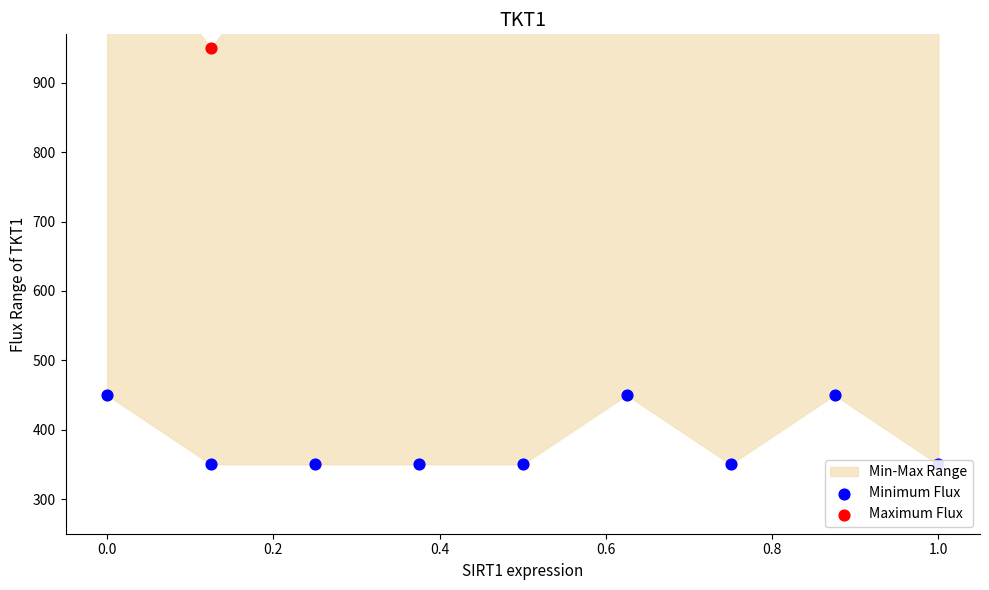

Which series has the largest total across all categories?

Maximum Flux